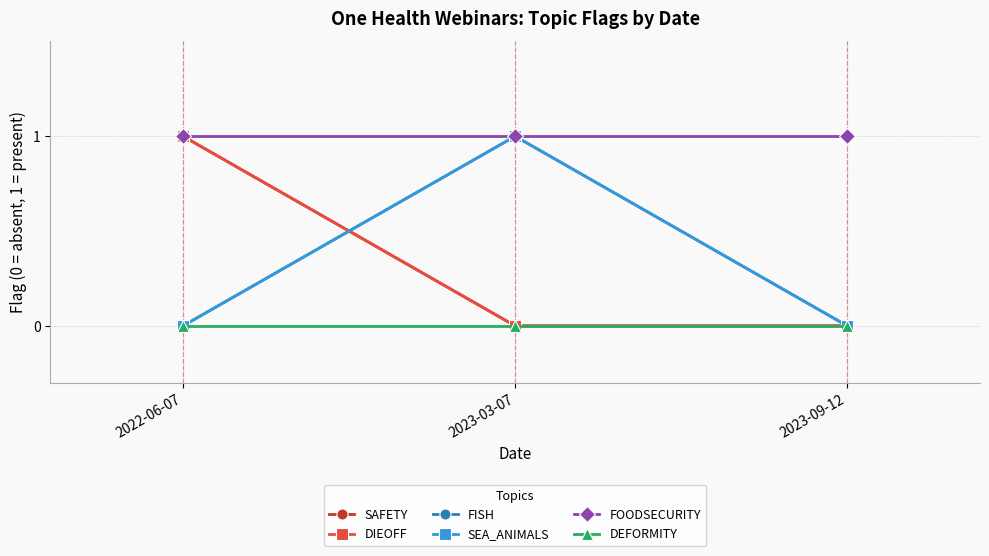

Reading left to right, transcribe all the data shown in this chart.

SAFETY: 1	0	0
DIEOFF: 1	0	0
FISH: 0	1	0
SEA_ANIMALS: 0	1	0
FOODSECURITY: 1	1	1
DEFORMITY: 0	0	0